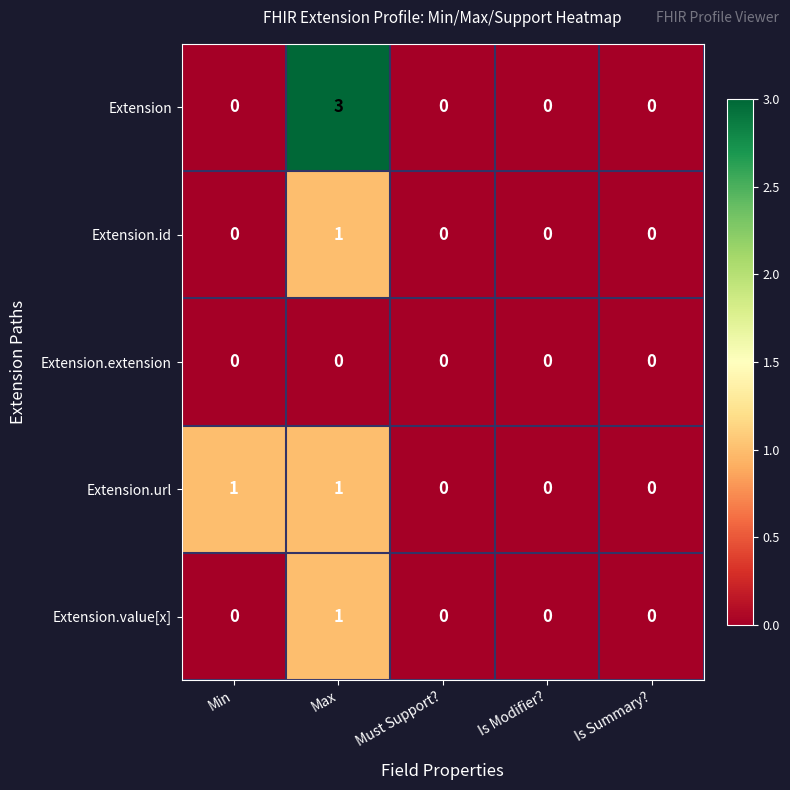

What is the total value across all series at Max?

6